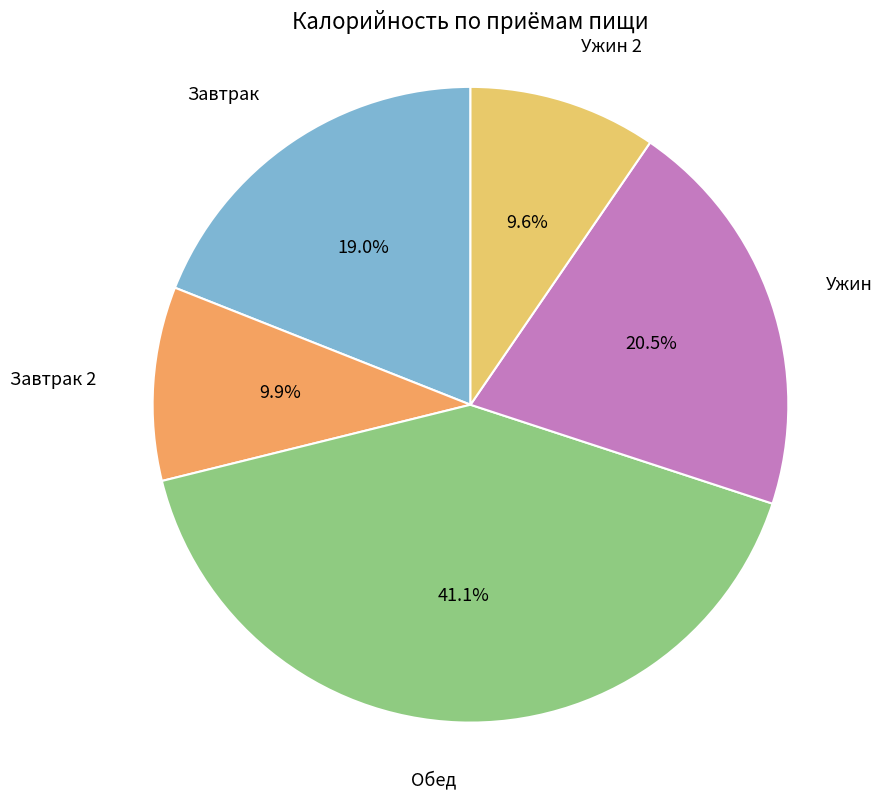

What percentage is NOT represented by Завтрак?

81.0%